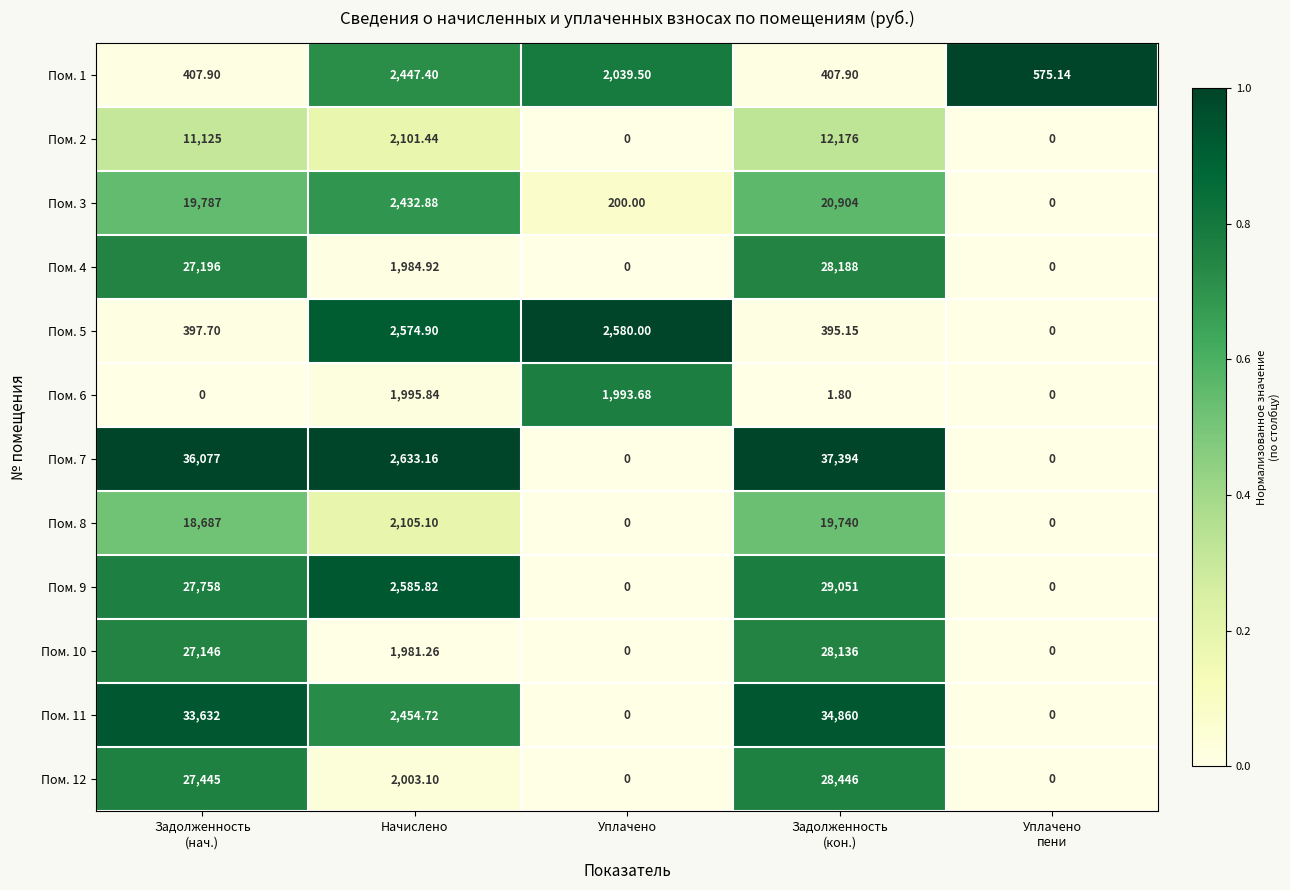

How many categories are shown in the chart?

5